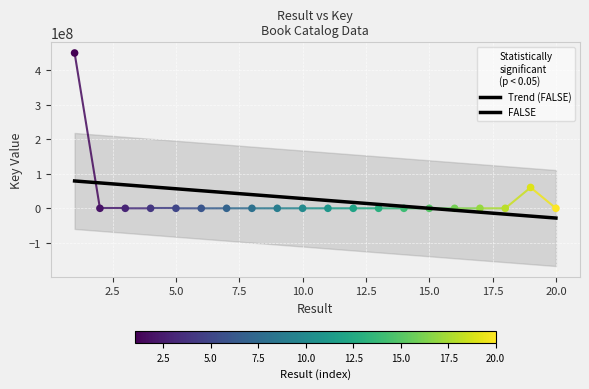

What is the ratio of the value at 11 to the value at 8?

1.0